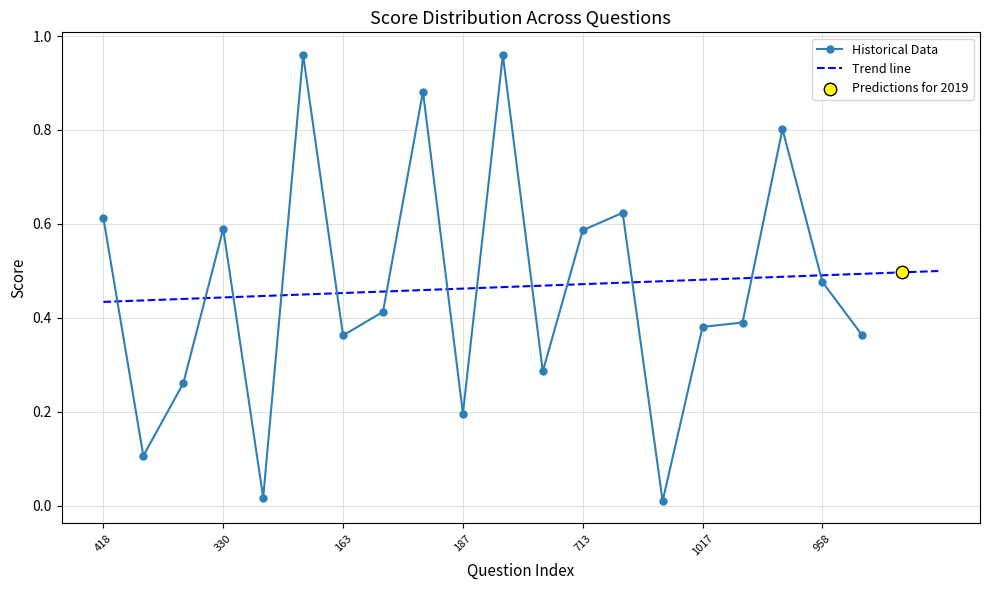

What is the change in value from 849 to 1017?

+0.4